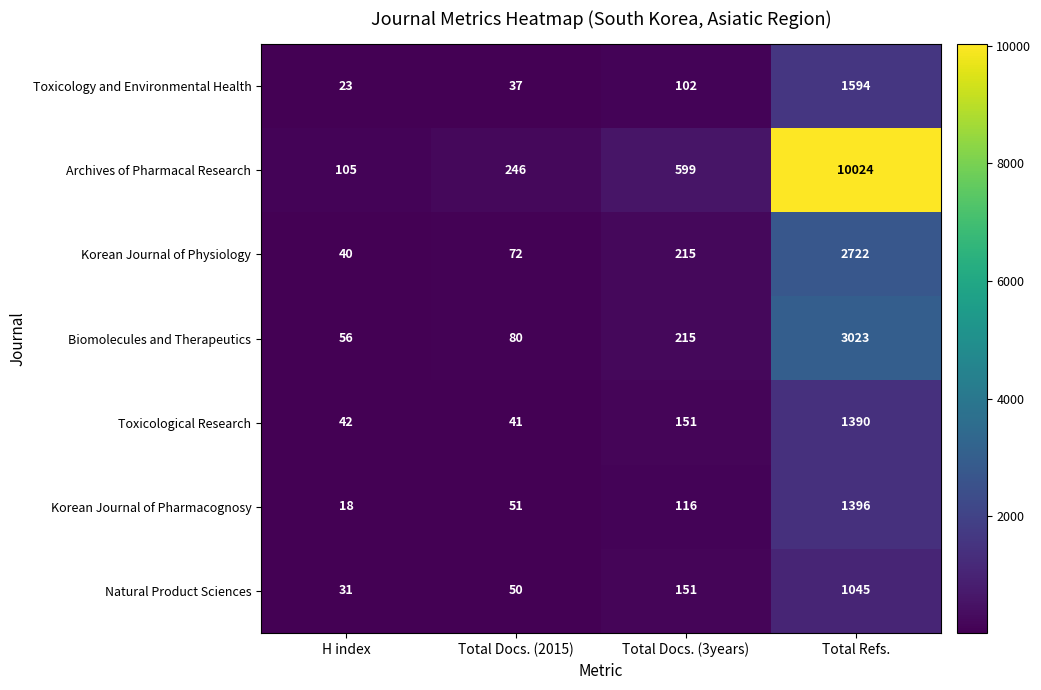

Reading left to right, transcribe all the data shown in this chart.

Toxicology and Environmental Health: H index=23	Total Docs. (2015)=37	Total Docs. (3years)=102	Total Refs.=1594
Archives of Pharmacal Research: H index=105	Total Docs. (2015)=246	Total Docs. (3years)=599	Total Refs.=10024
Korean Journal of Physiology: H index=40	Total Docs. (2015)=72	Total Docs. (3years)=215	Total Refs.=2722
Biomolecules and Therapeutics: H index=56	Total Docs. (2015)=80	Total Docs. (3years)=215	Total Refs.=3023
Toxicological Research: H index=42	Total Docs. (2015)=41	Total Docs. (3years)=151	Total Refs.=1390
Korean Journal of Pharmacognosy: H index=18	Total Docs. (2015)=51	Total Docs. (3years)=116	Total Refs.=1396
Natural Product Sciences: H index=31	Total Docs. (2015)=50	Total Docs. (3years)=151	Total Refs.=1045